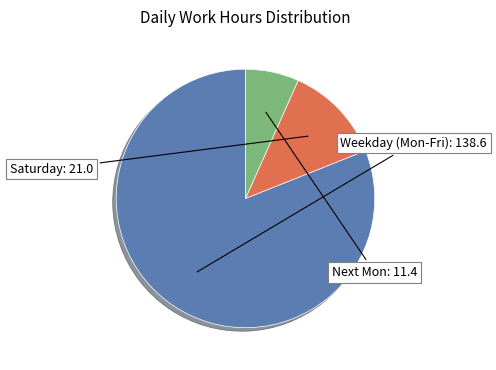

How many segments does this pie chart have?

3